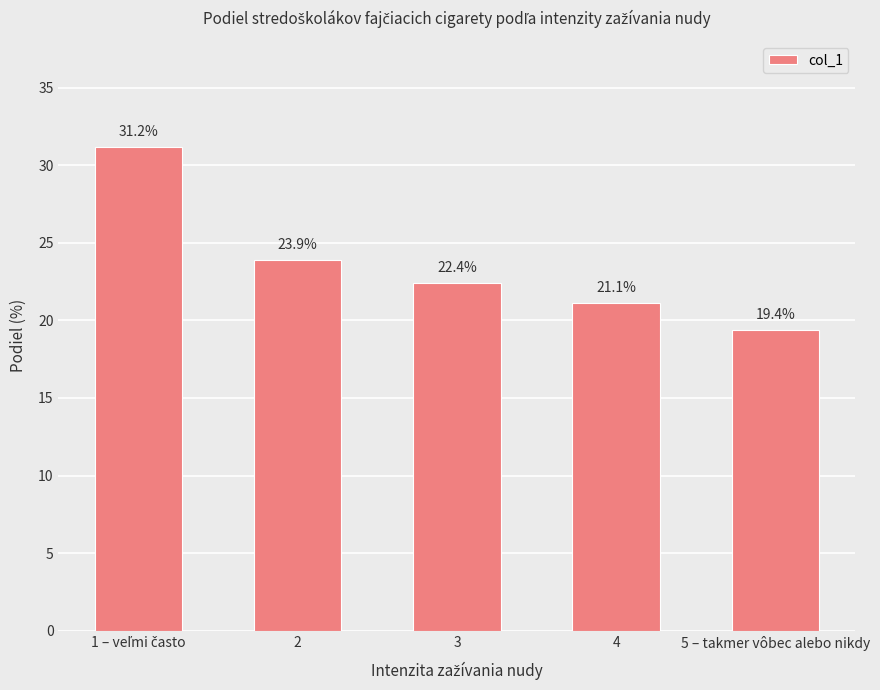

What position from the left is 3?

3